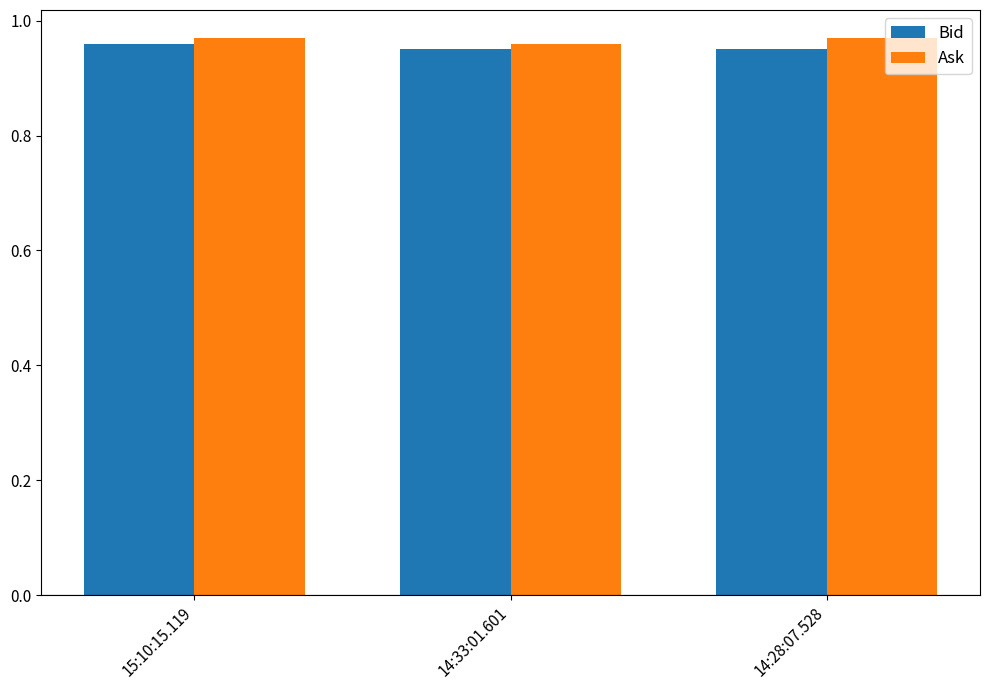

How many categories are shown in the chart?

3